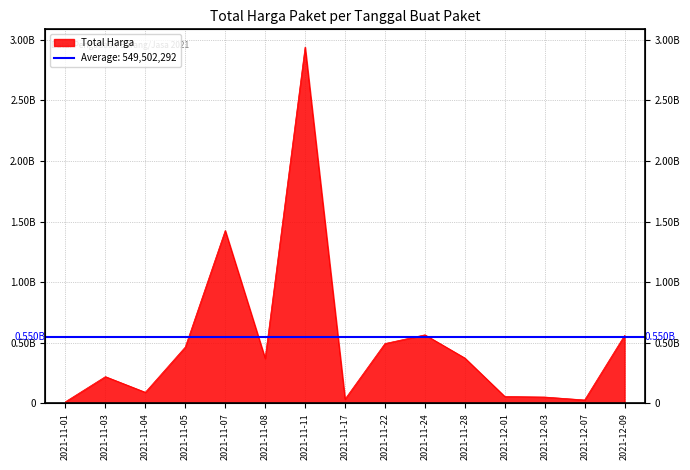

What is the value of the 6th point from the left?

370765000